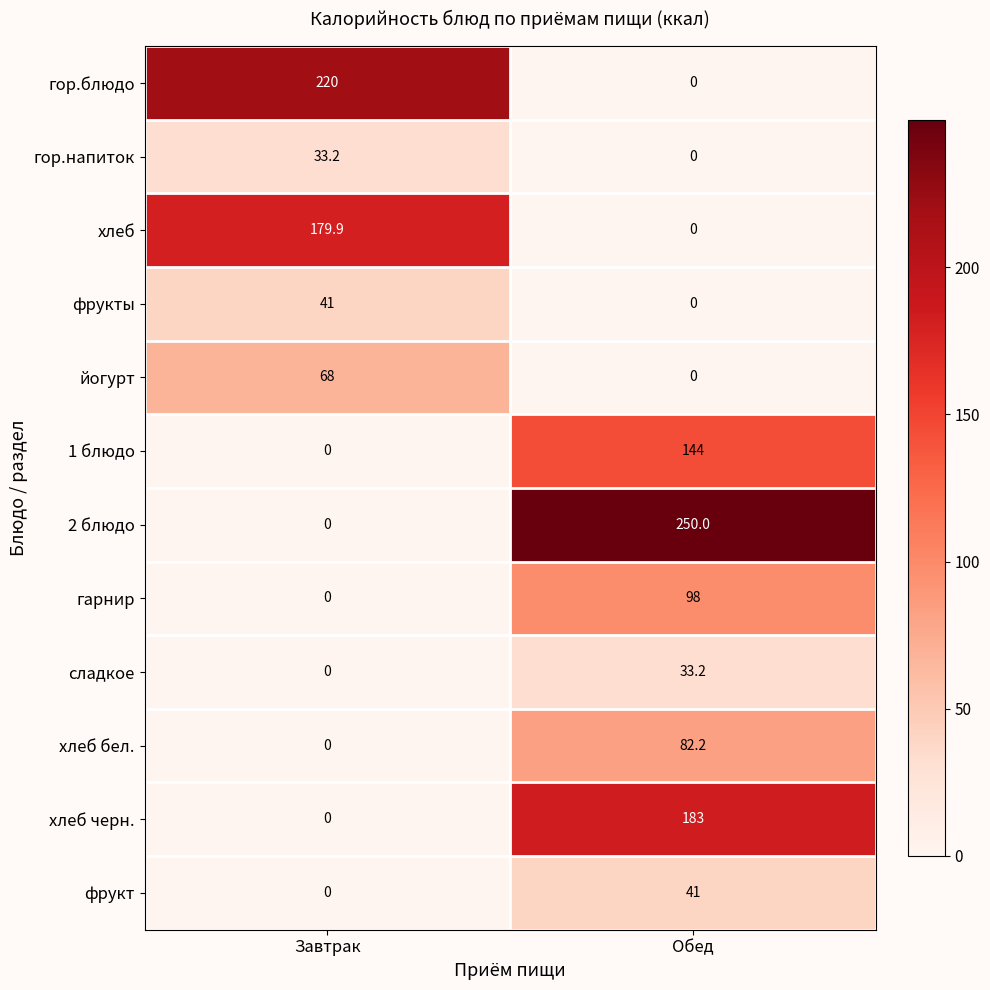

What is the approximate value of фрукт at Обед?

41.0